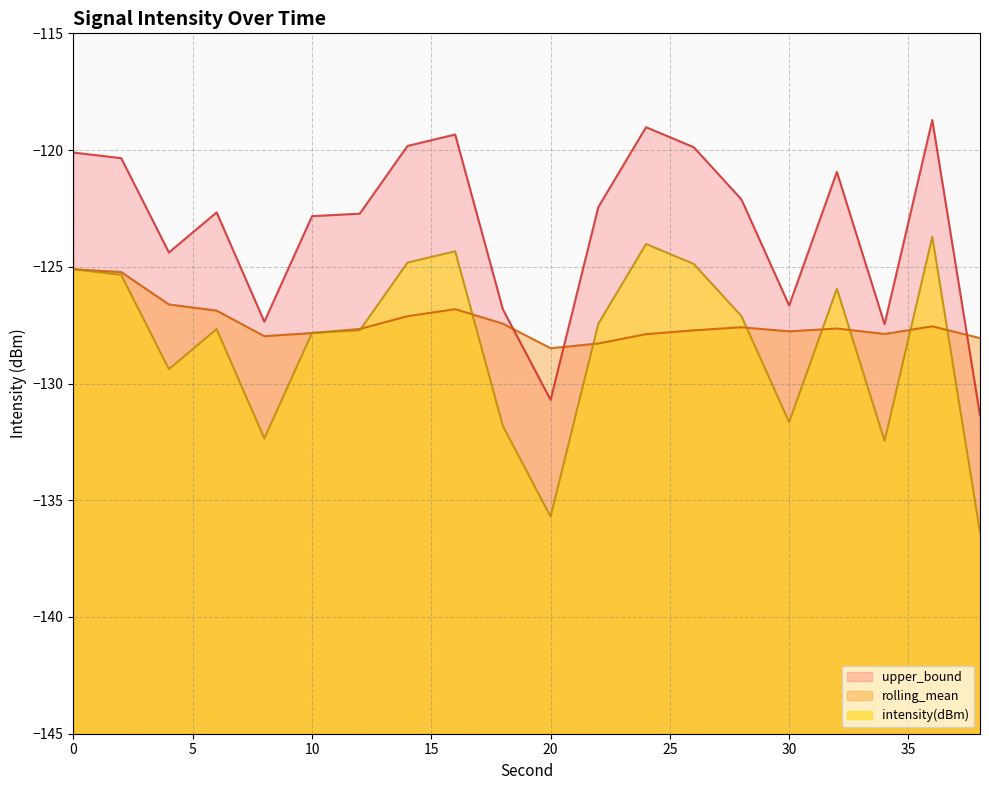

How many lines are shown in the chart?

3